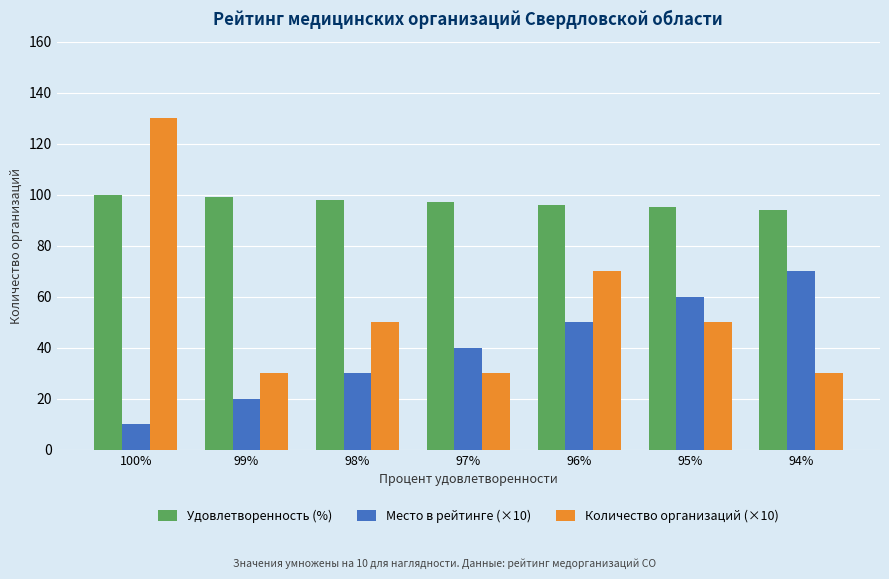

What is the lowest value of the Место в рейтинге (×10) series?

10